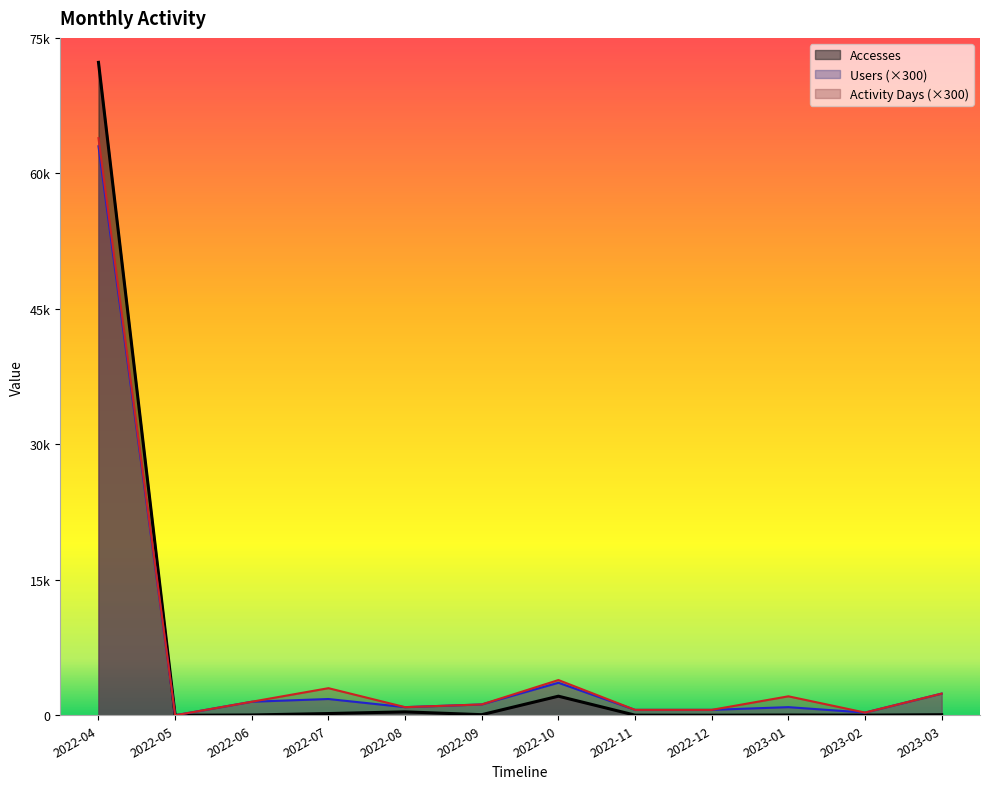

Rank the series by their average value, from highest to lowest.

Activity Days, Users, Accesses